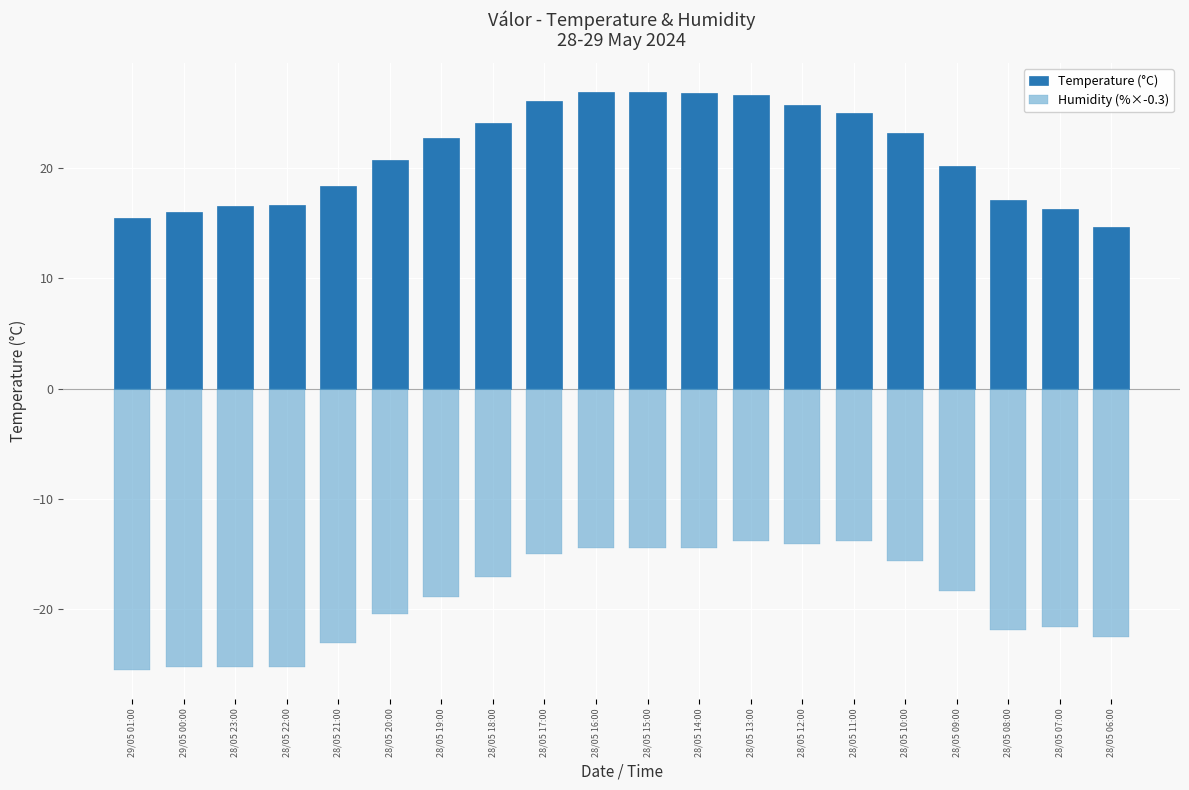

The value of Temperature (°C) at 28/05 18:00 is 24.1. True or false?

True